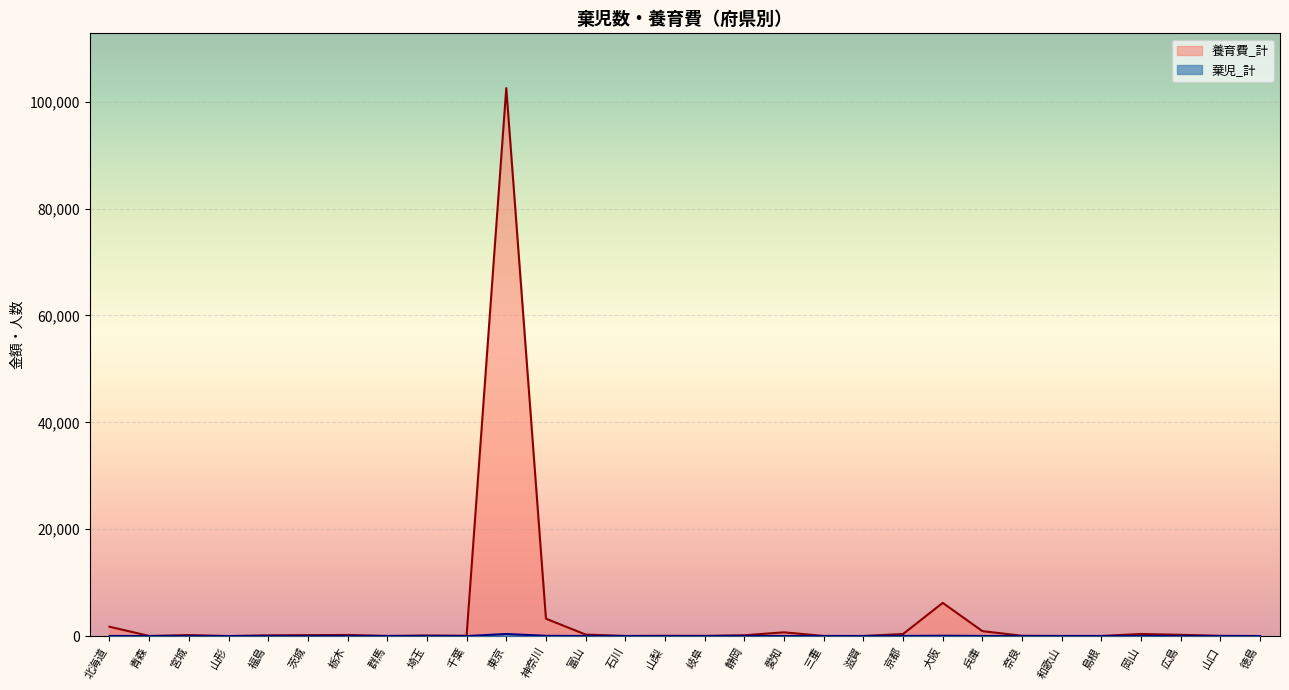

How many lines are shown in the chart?

2